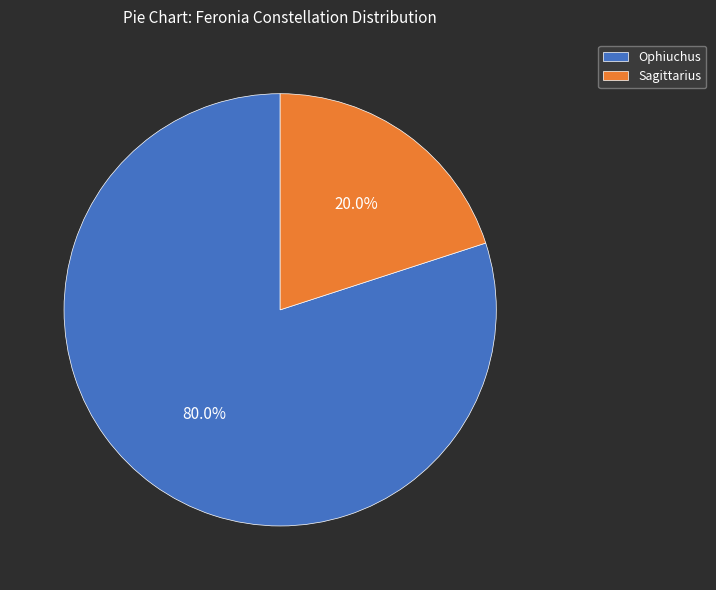

Is it true that Ophiuchus is 80% of the pie?

True